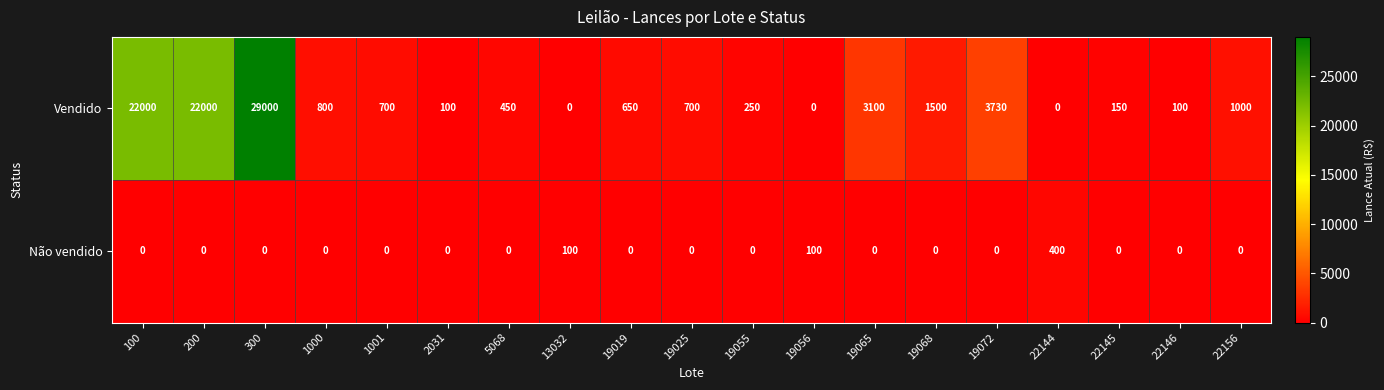

At how many categories does at least one series exceed 9128?

3